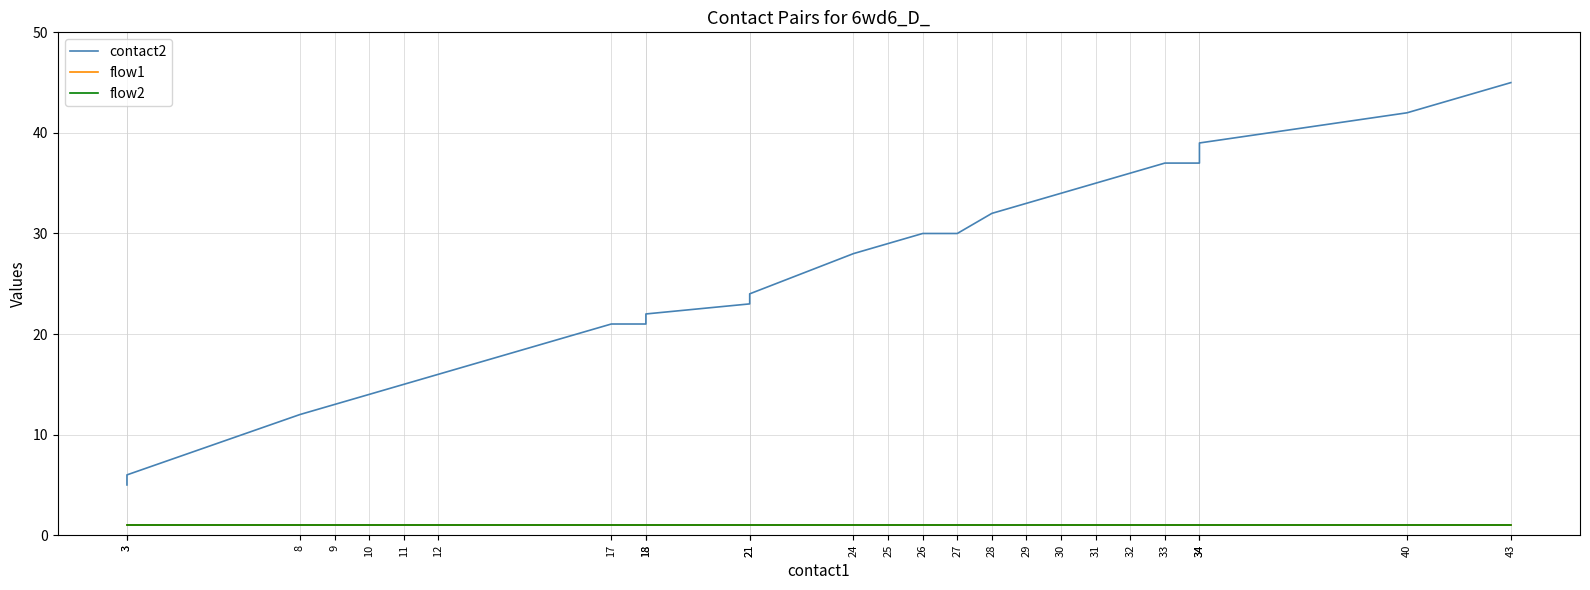

Reading left to right, list all the values displayed in this chart.

contact2: 5	6	12	13	14	15	16	21	21	22	23	24	28	29	30	30	32	33	34	35	36	37	37	39	42	45
flow1: 1	1	1	1	1	1	1	1	1	1	1	1	1	1	1	1	1	1	1	1	1	1	1	1	1	1
flow2: 1	1	1	1	1	1	1	1	1	1	1	1	1	1	1	1	1	1	1	1	1	1	1	1	1	1